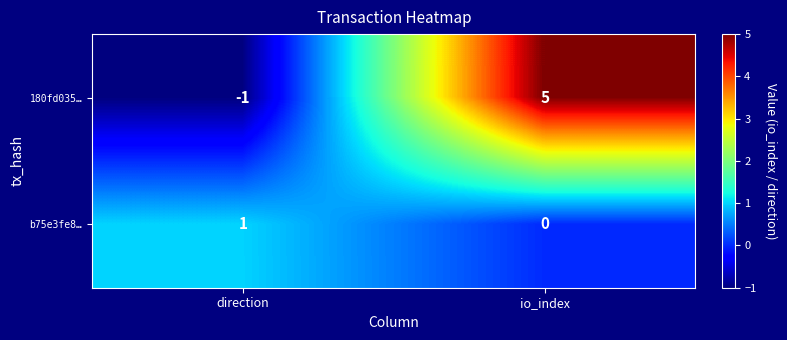

The 180fd035… series shows 0 at direction. True or false?

False